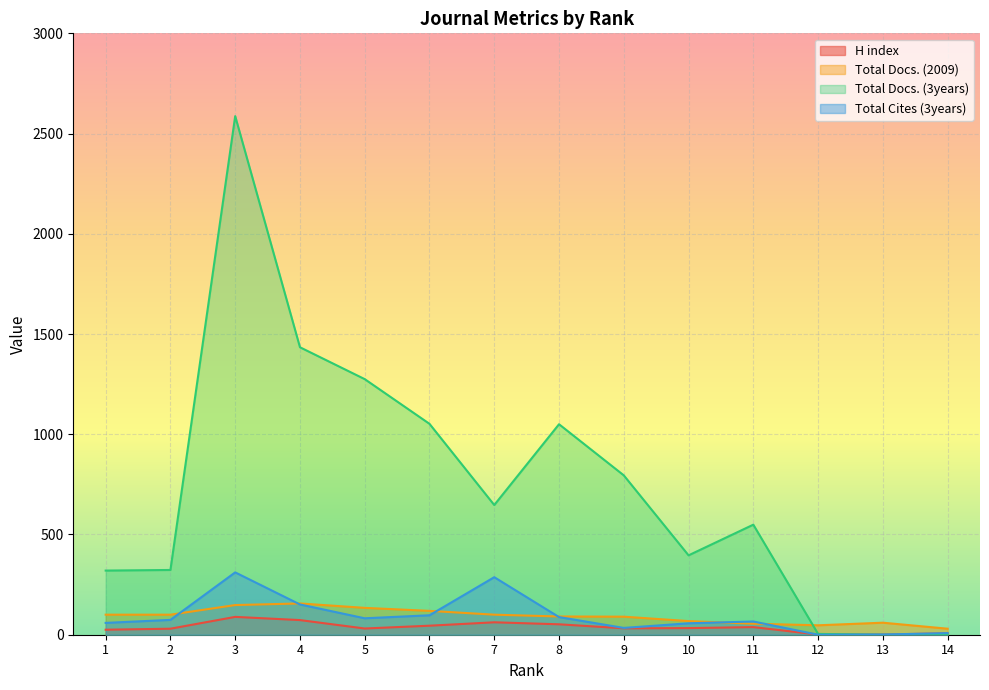

What are all the series names shown in the legend?

H index, Total Docs. (2009), Total Docs. (3years), Total Cites (3years)